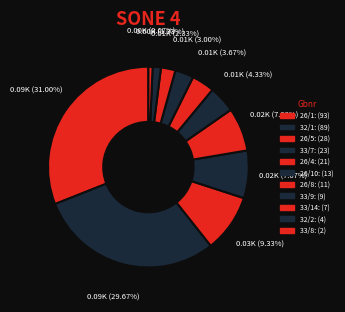

What is the total percentage of 32/1: and 26/8:?

33.3%